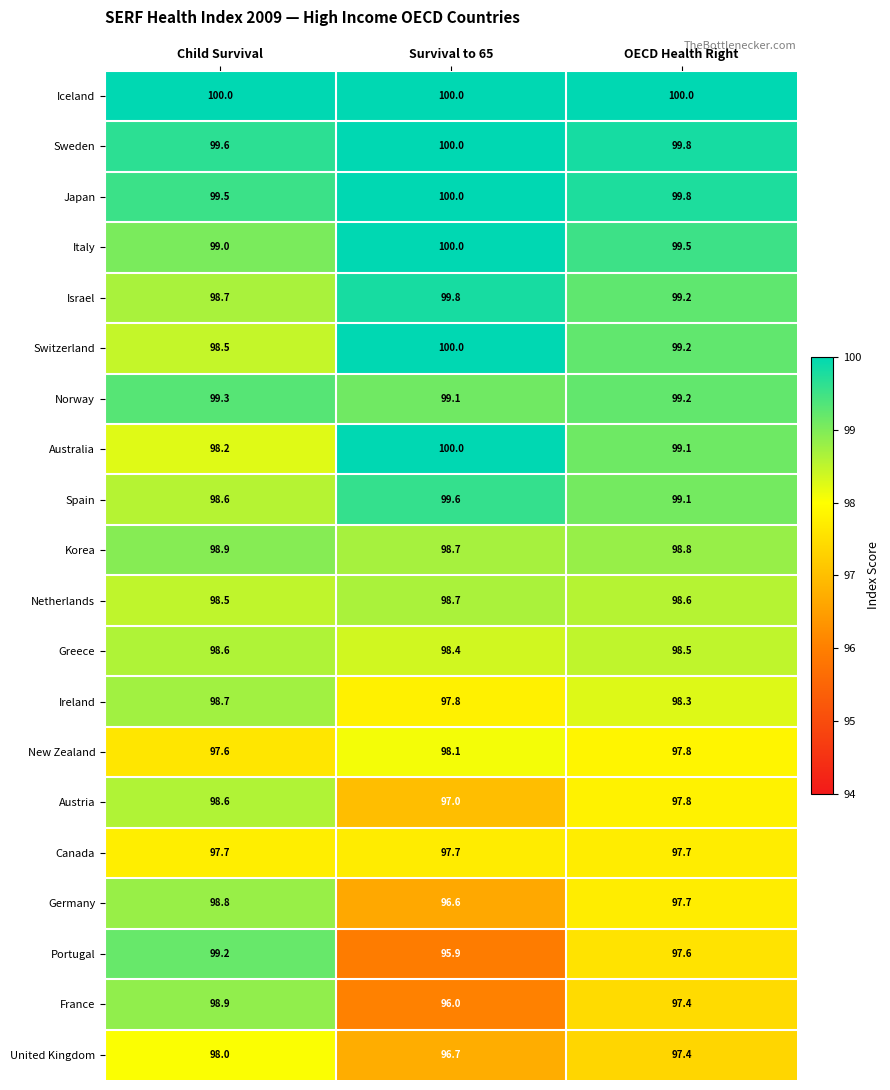

What is the total value across all series at Survival to 65?

1970.1